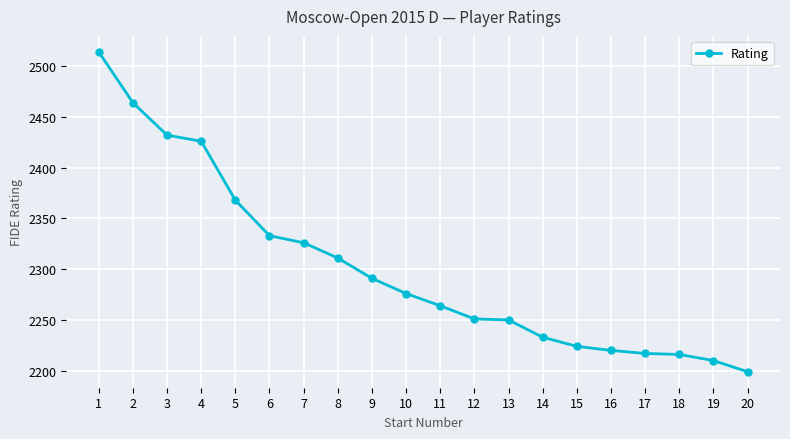

True or false: the data shows 2291 at 9.

True